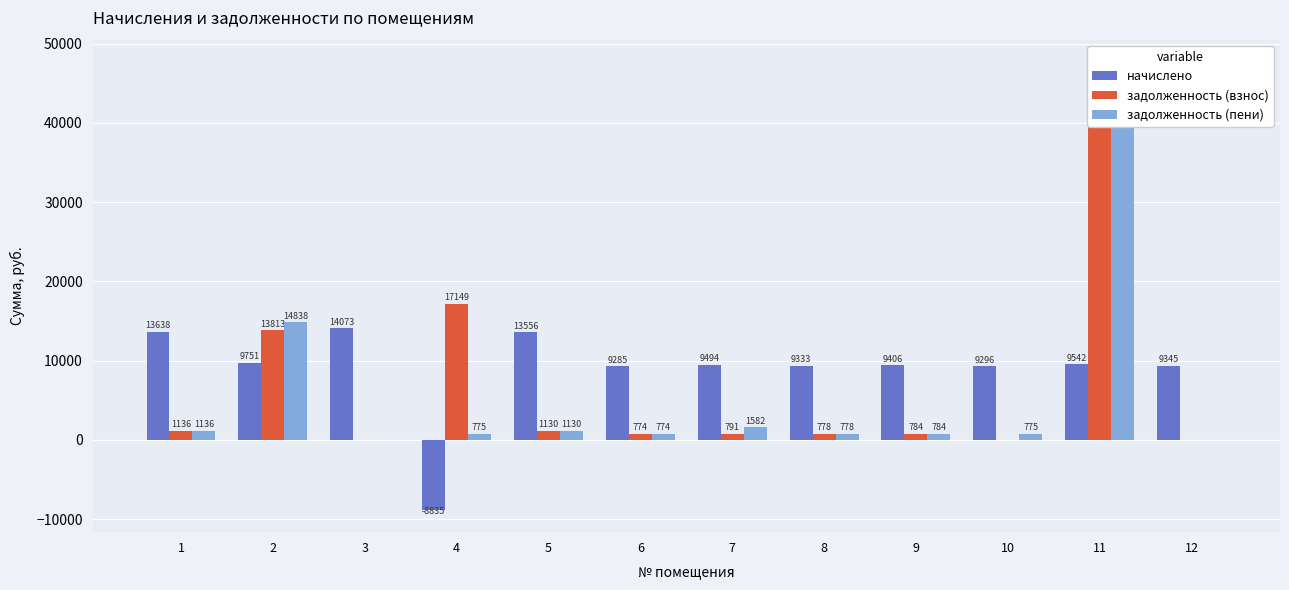

What is the difference between the maximum and minimum values in the задолженность (взнос) series?

47673.1